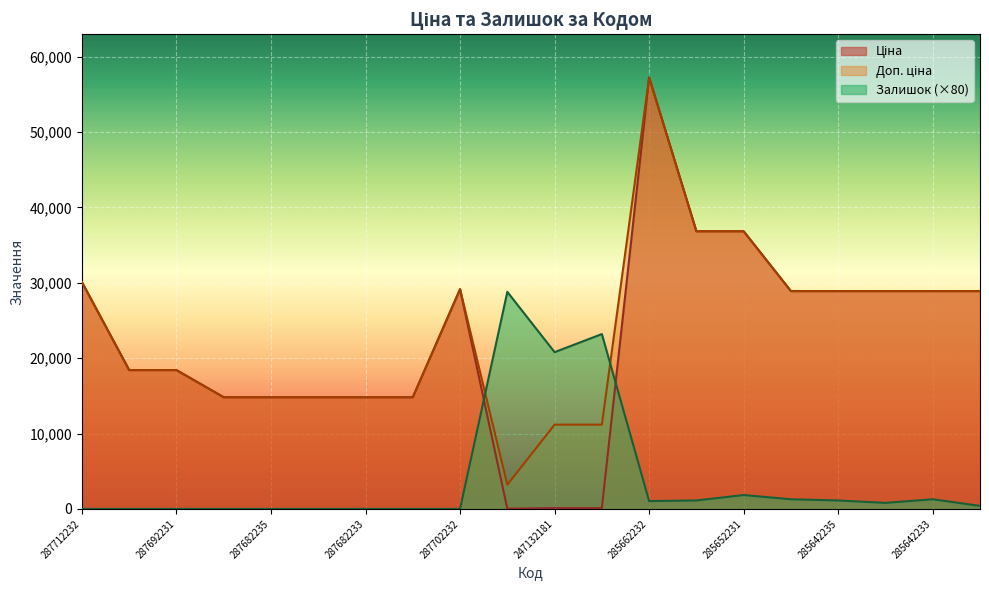

Does the chart display data point markers on the line(s)?

No